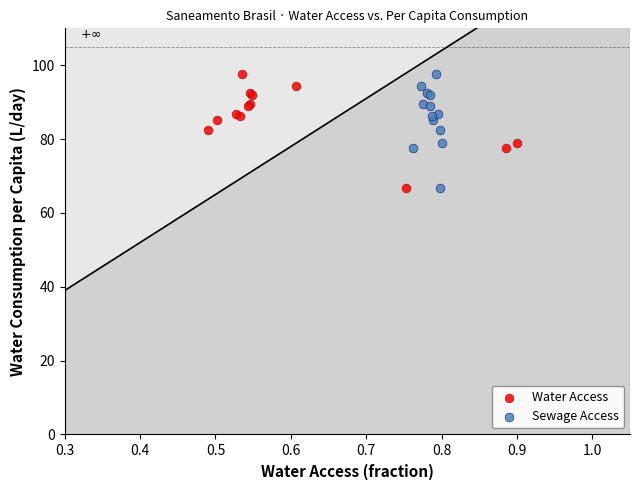

What are all the series names shown in the legend?

Water Access, Sewage Access